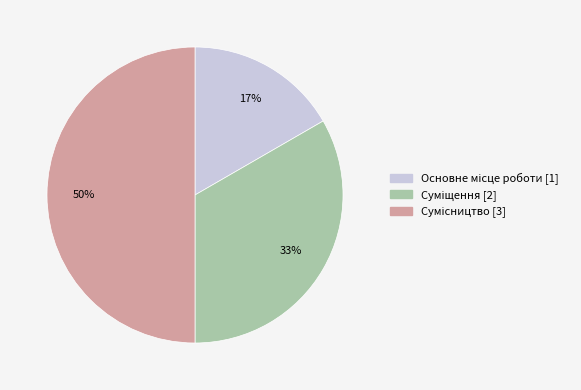

To the nearest percent, what is the average slice percentage?

33%